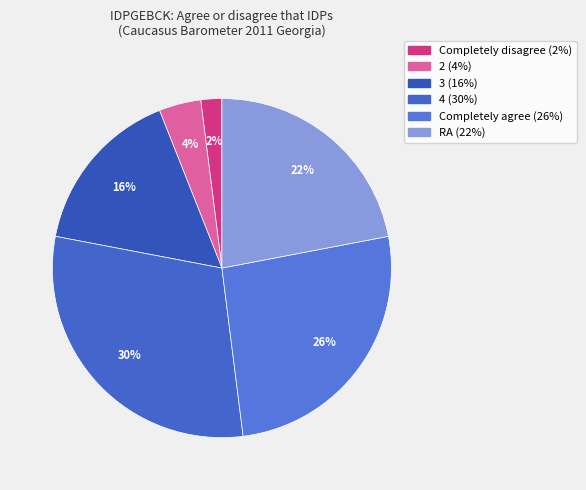

The Completely agree slice represents 14% of the pie. True or false?

False